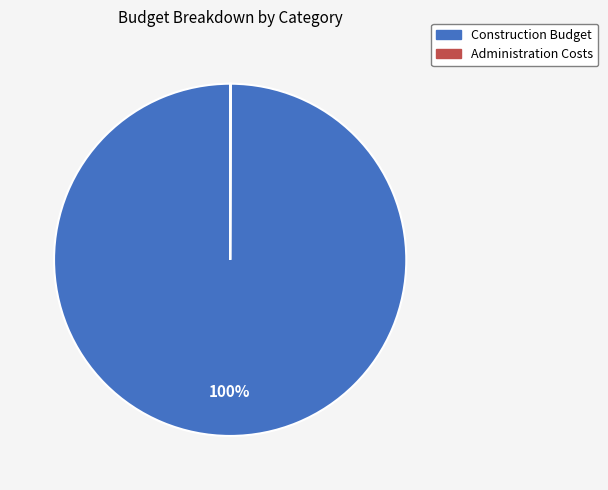

To the nearest percent, what is the difference between the largest and smallest slice percentages?

100%